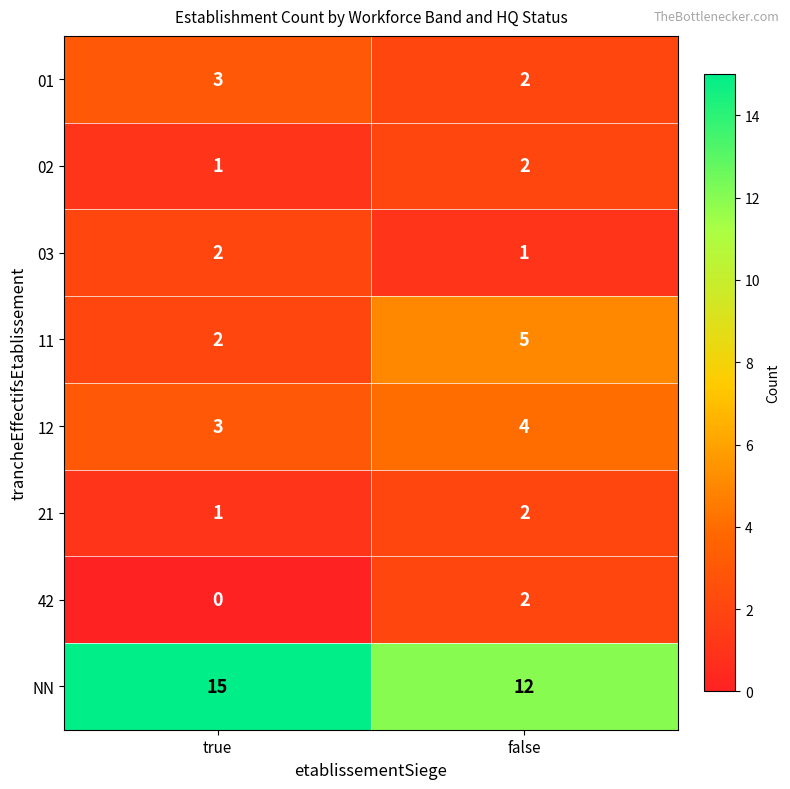

At which category does the chart reach its peak across all series?

true